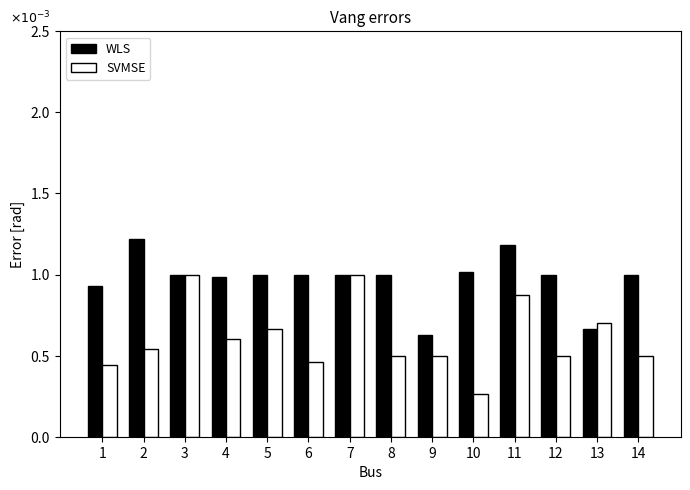

Which series has the largest total across all categories?

WLS